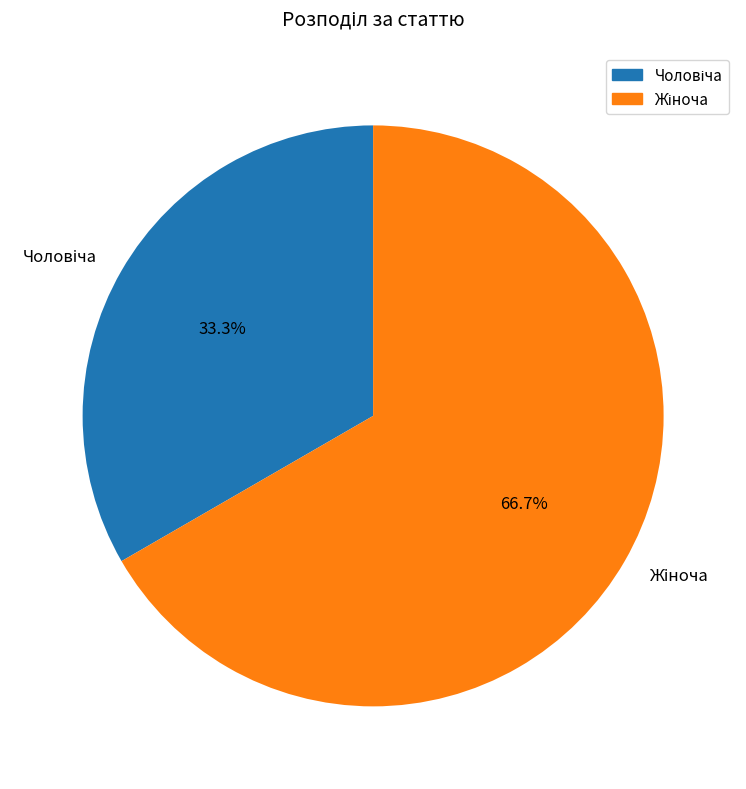

Is there a majority slice in this chart?

Yes